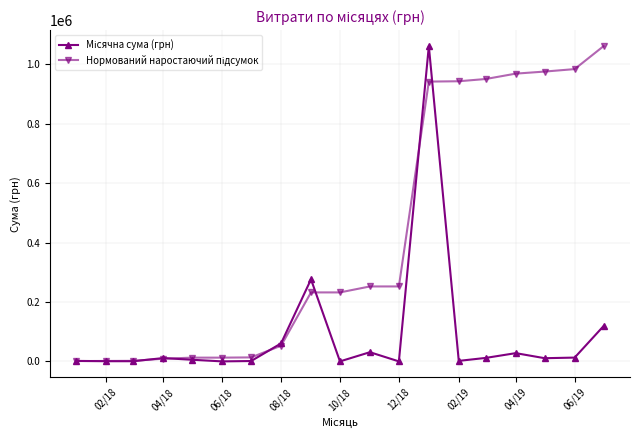

What is the greatest value displayed?

1061705.0